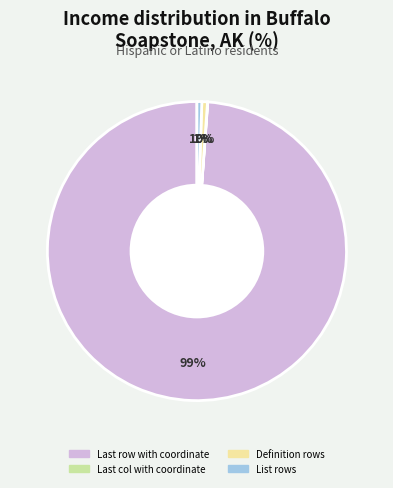

What is the largest slice in the pie chart?

Last row with coordinate